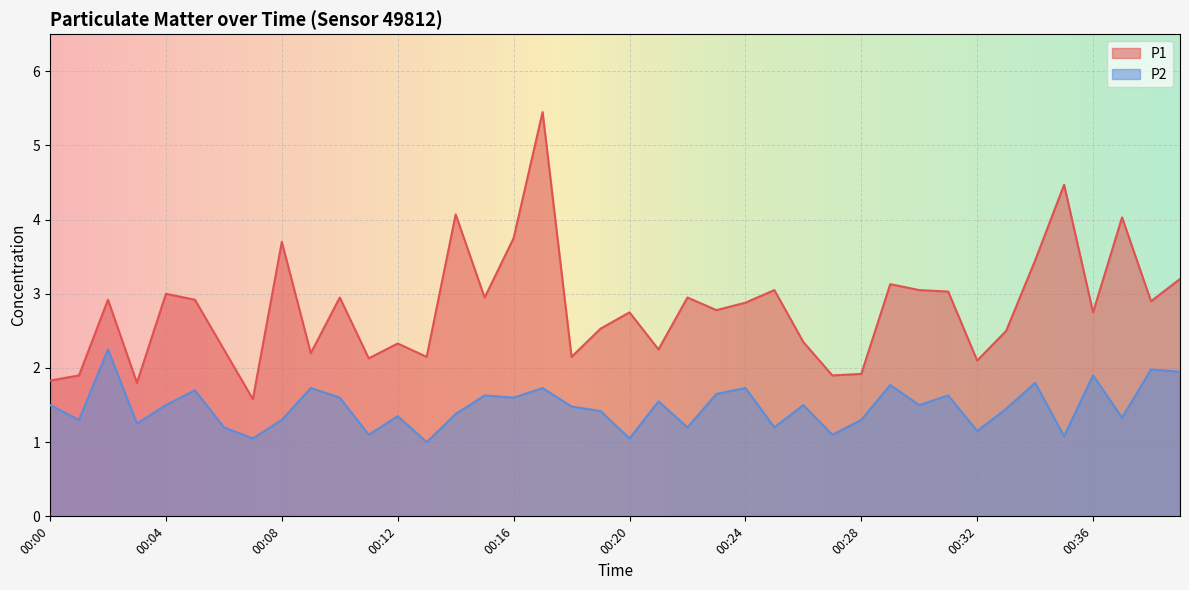

True or false: P1 and P2 cross at least once.

False